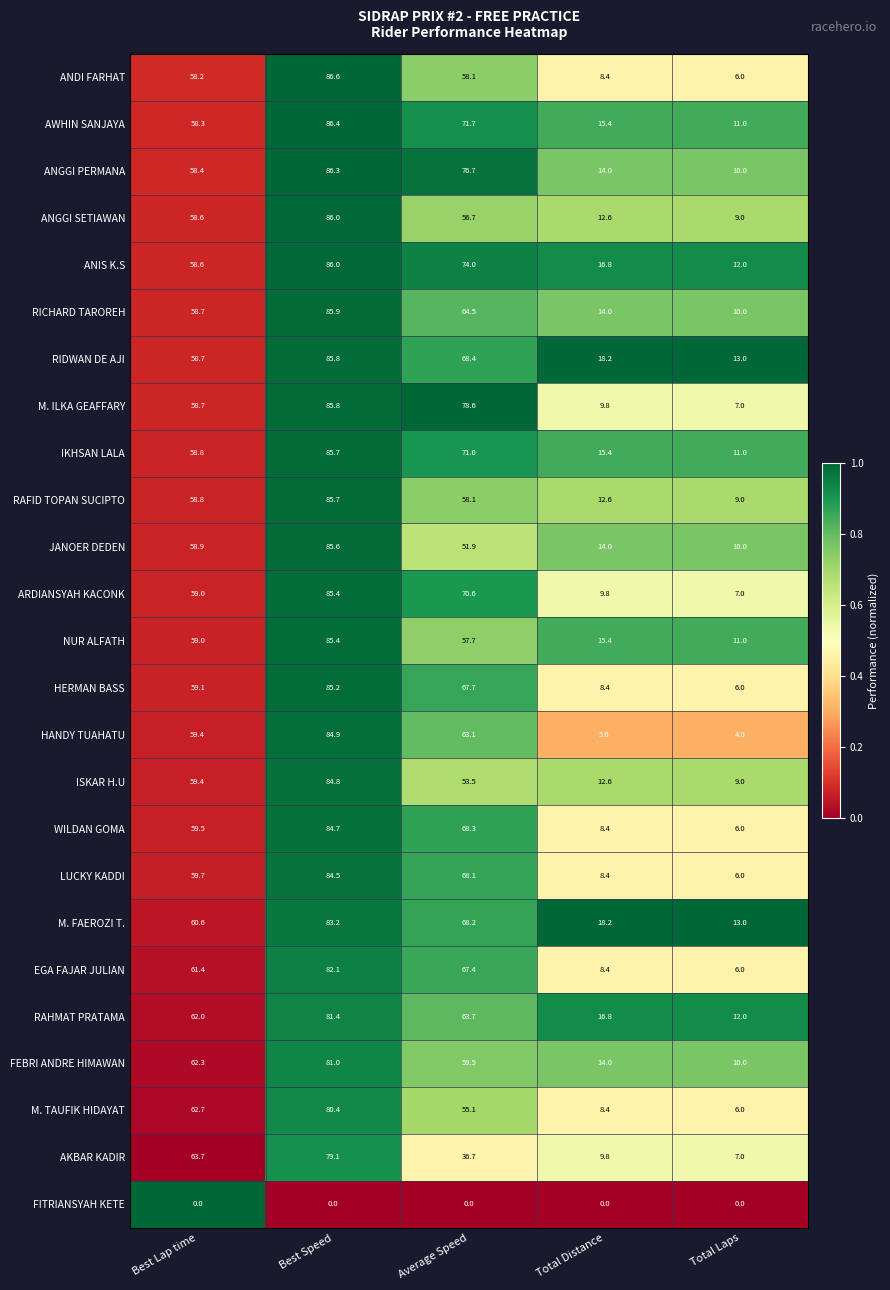

What is the average value of the HERMAN BASS series?

45.3